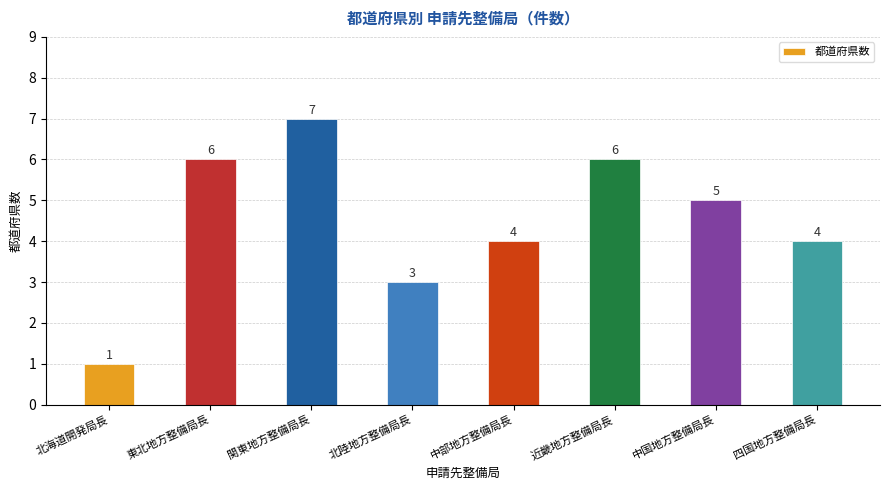

What is the label of the 6th bar from the right?

関東地方整備局長